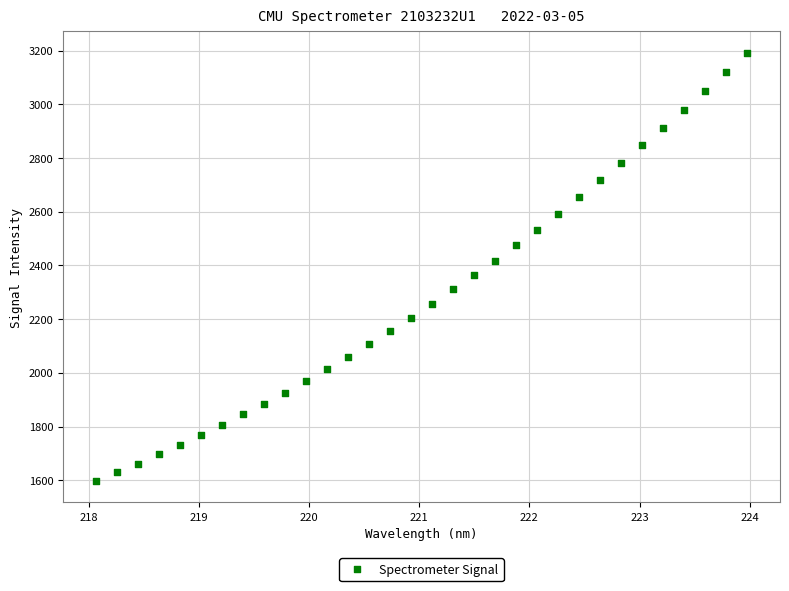

What is the range of X values (max minus min)?

5.9